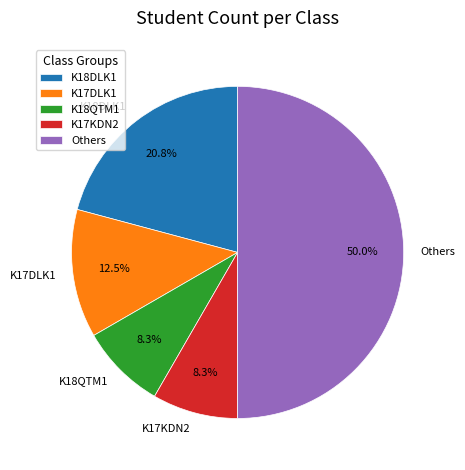

Which category has the biggest portion of the pie?

Others